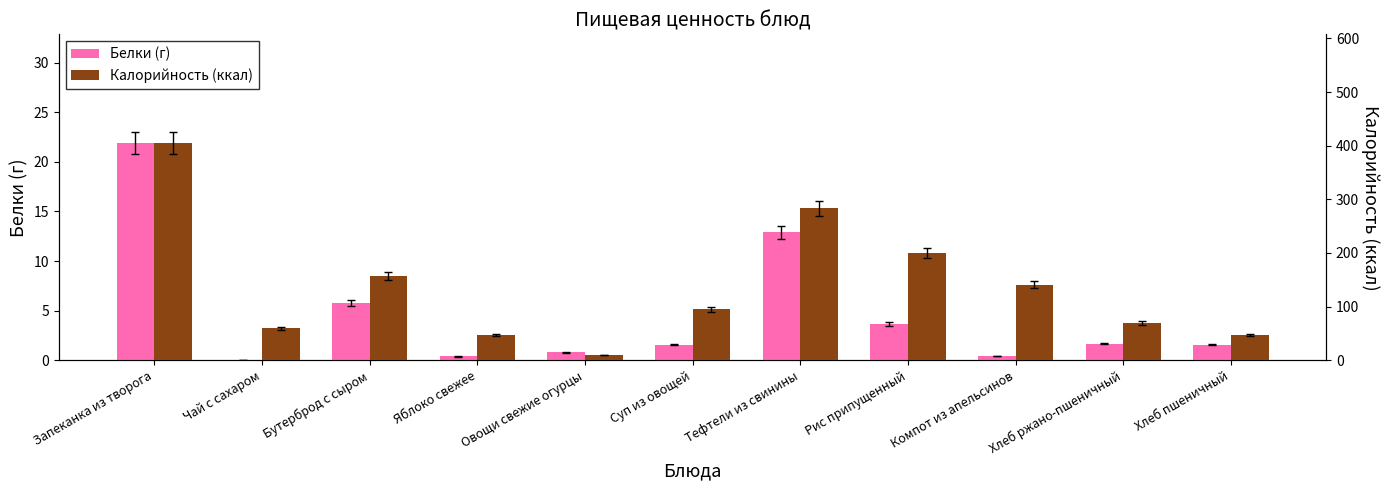

What is the label of the 9th bar from the left?

Компот из апельсинов